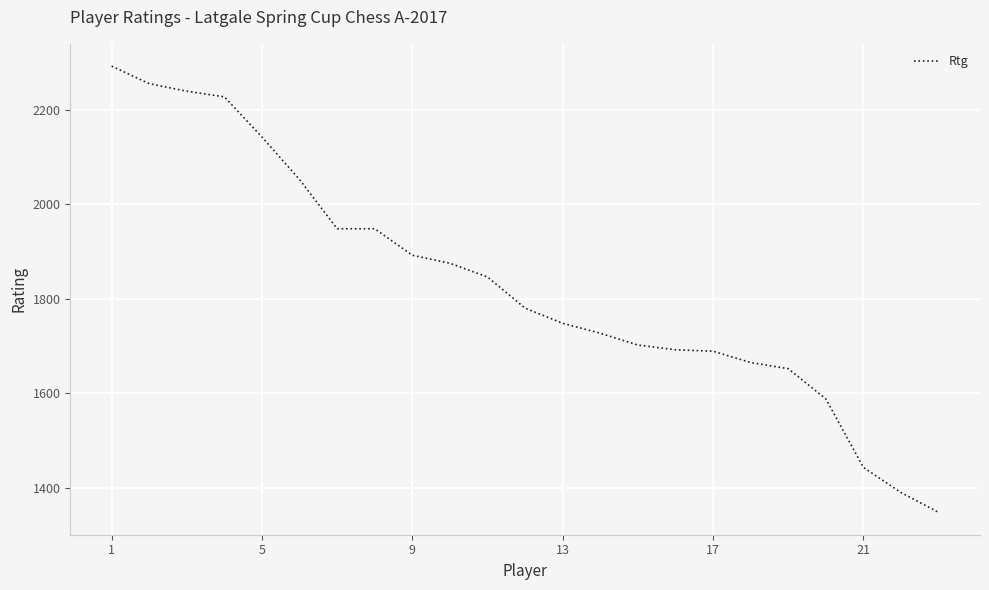

What is the difference between the maximum and minimum values?

944